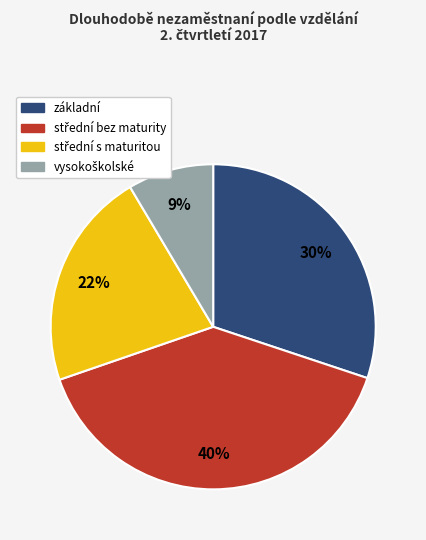

To the nearest percent, what is the average slice percentage?

25%